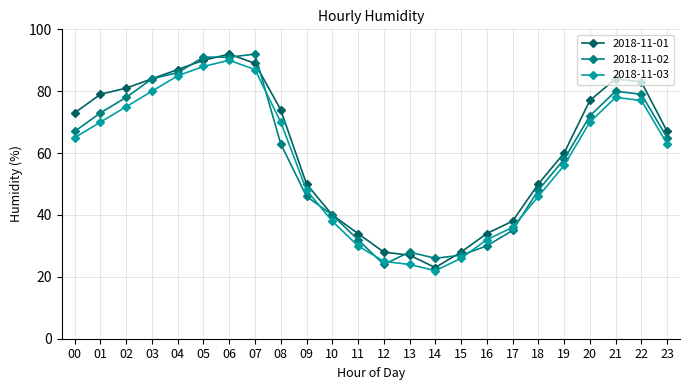

Rank the series at 16 from lowest to highest value.

2018-11-02, 2018-11-03, 2018-11-01